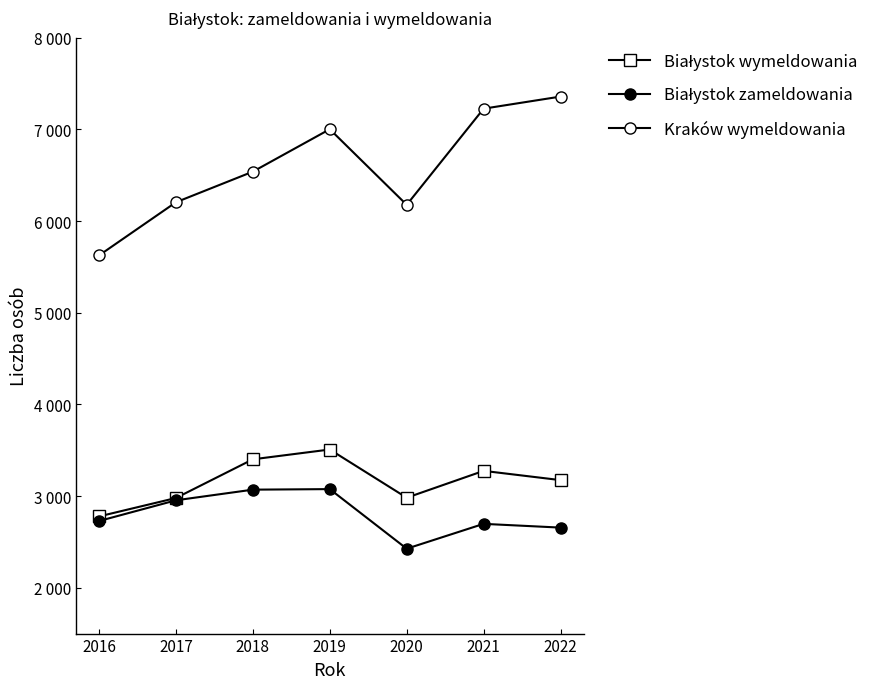

Does the chart have visible grid lines?

No